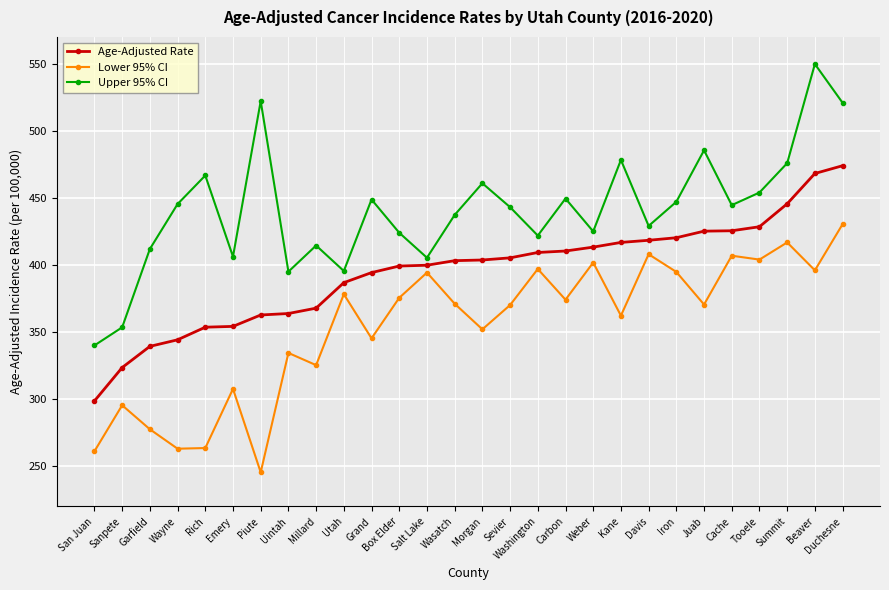

True or false: Lower 95% CI has more than 1 interior local peaks.

True